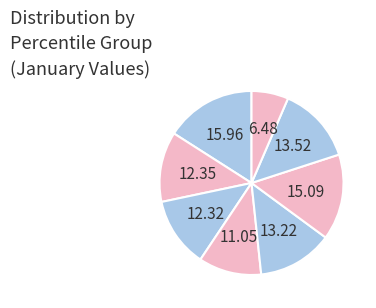

How many slices are in this pie chart?

8